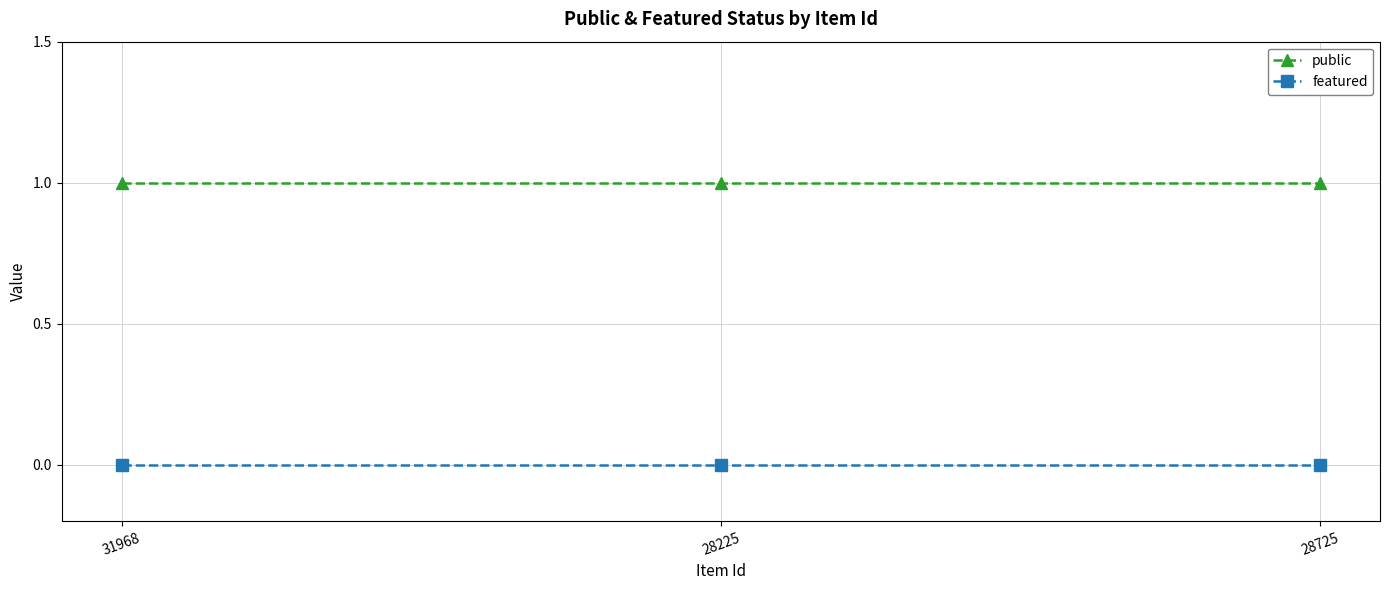

Reading left to right, extract all data points from this chart.

public: 31968=1	28225=1	28725=1
featured: 31968=0	28225=0	28725=0